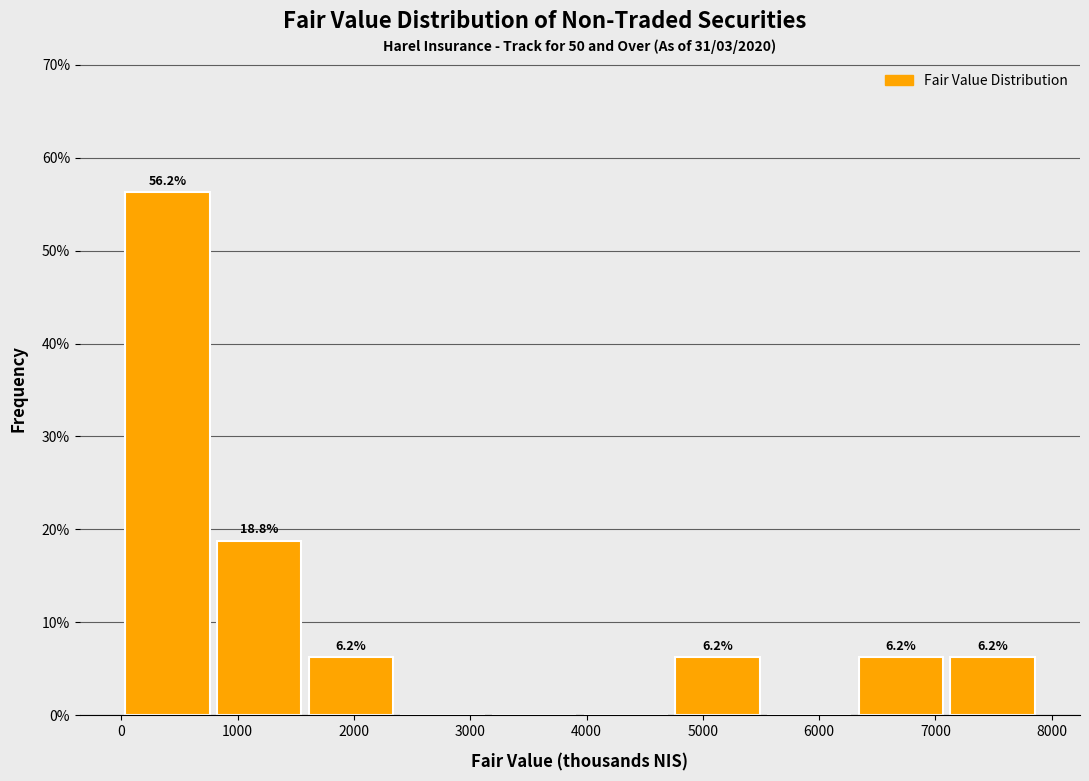

Which range on the x-axis has the tallest bar?

0 to 800